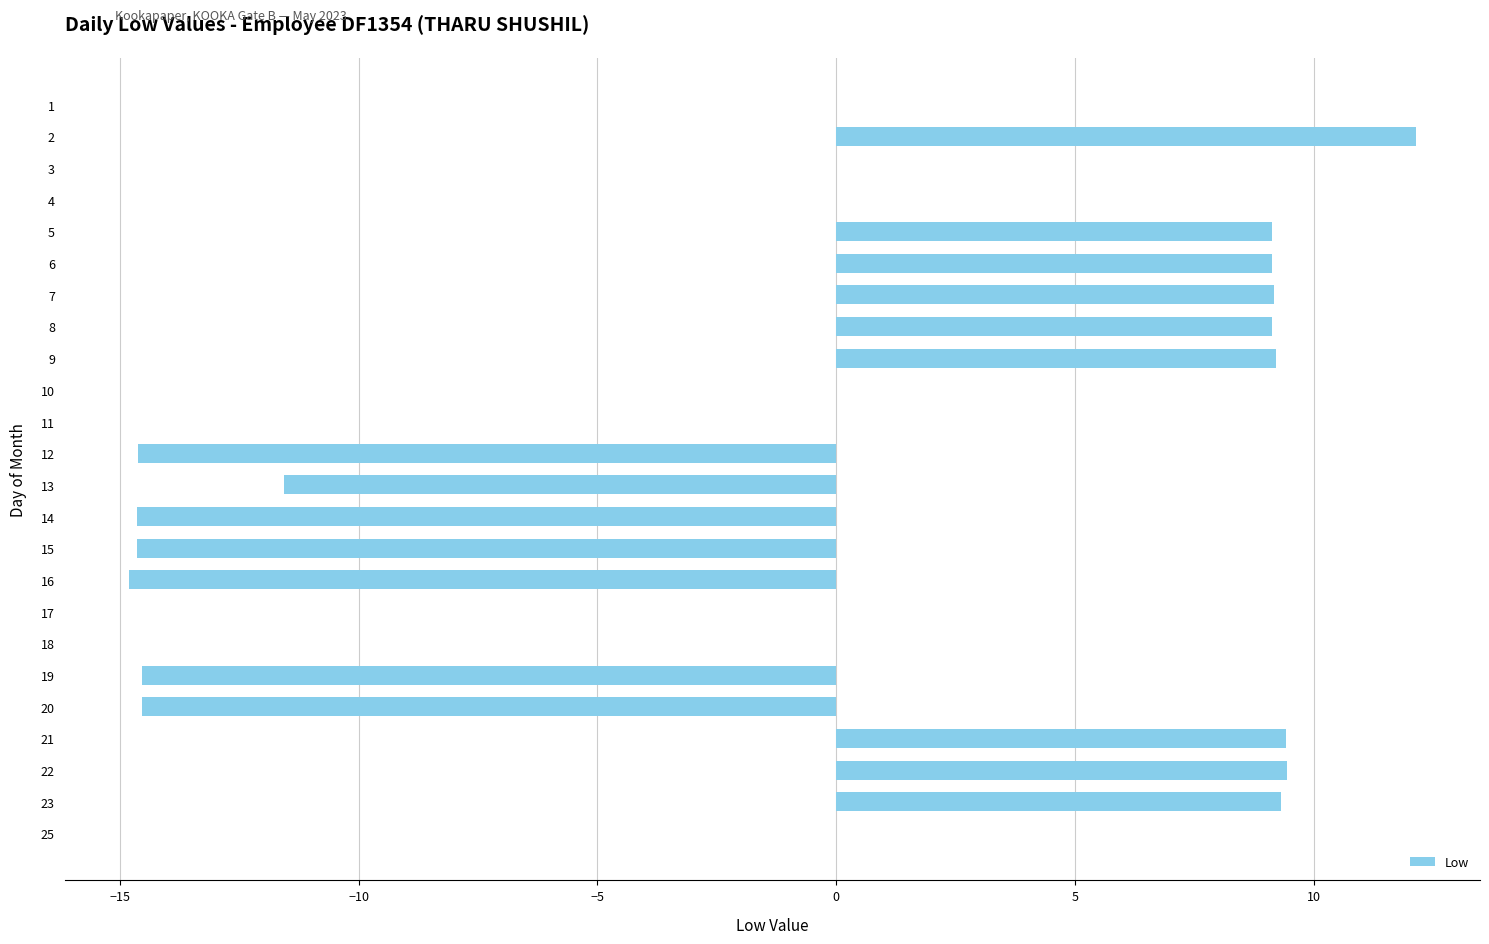

What is the sum of all values?

-13.3